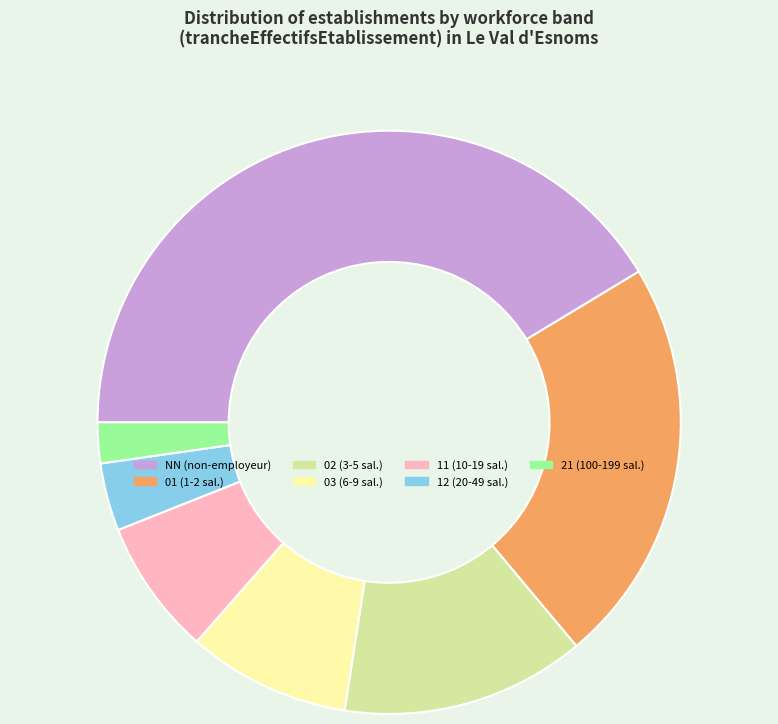

True or false: 21 accounts for 2% of the total.

True